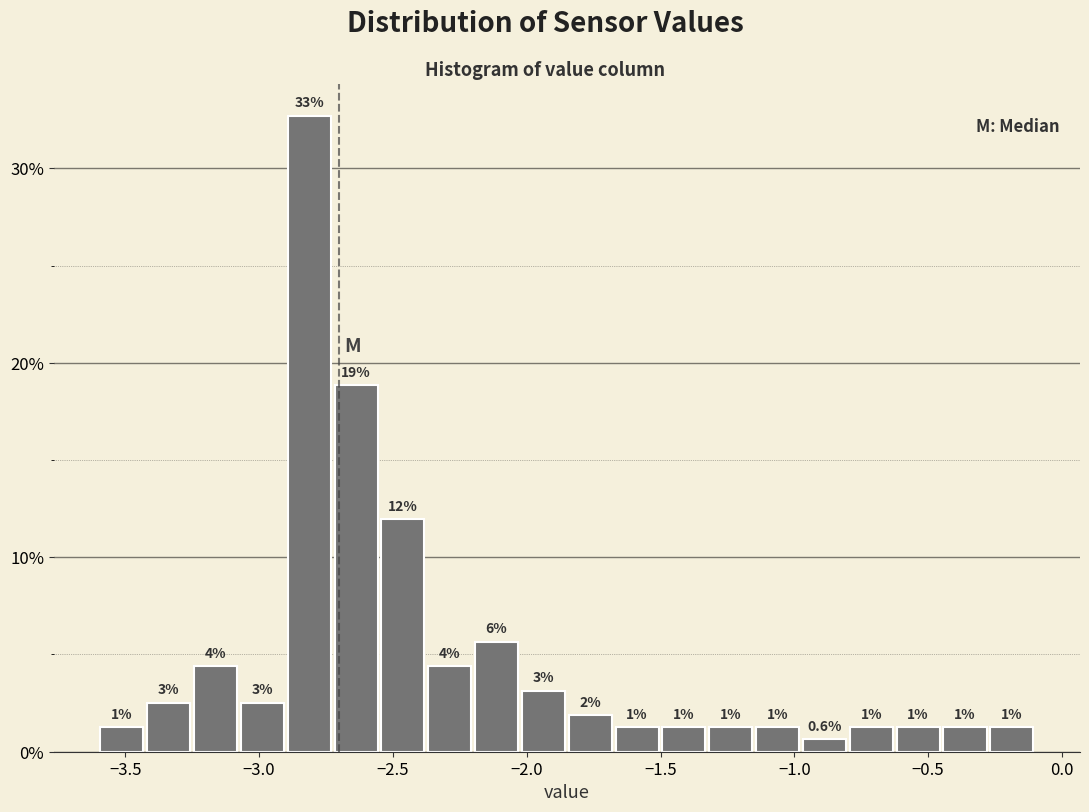

Read against the x-axis, roughly where is the centre of the tallest bar?

-2.80